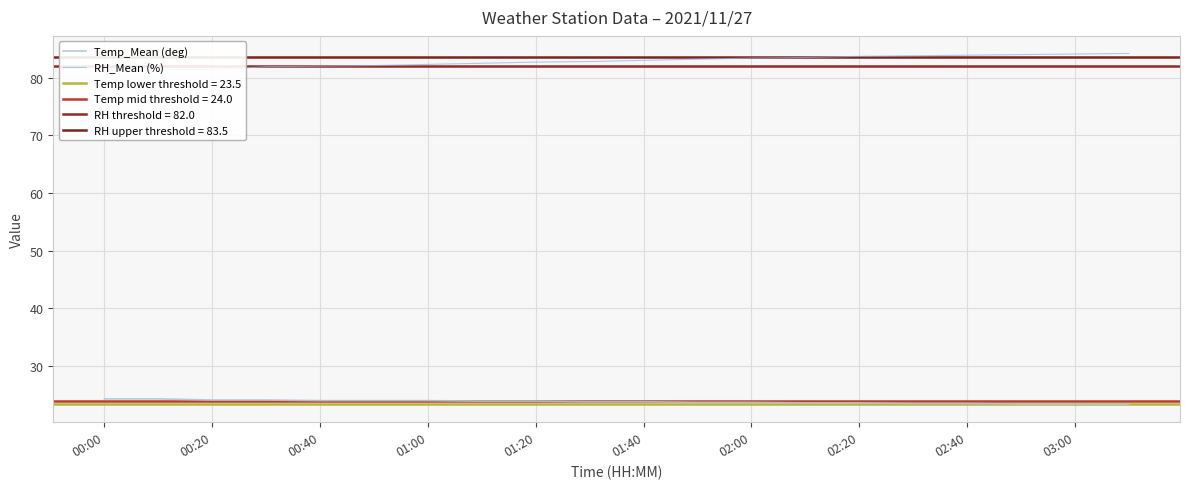

What is the greatest value displayed?

84.2